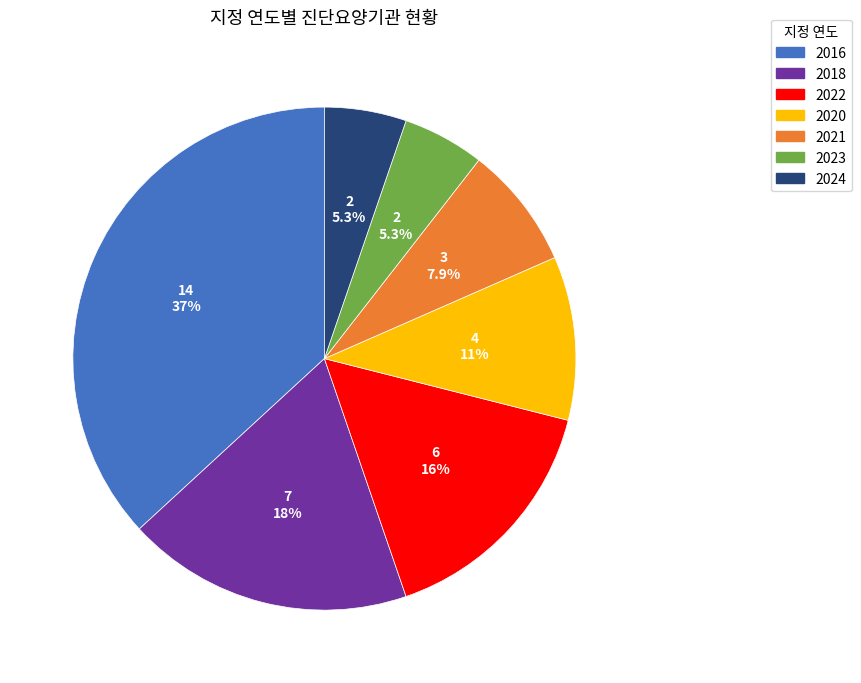

Combined, do 2016 and 2022 account for over 50%?

Yes